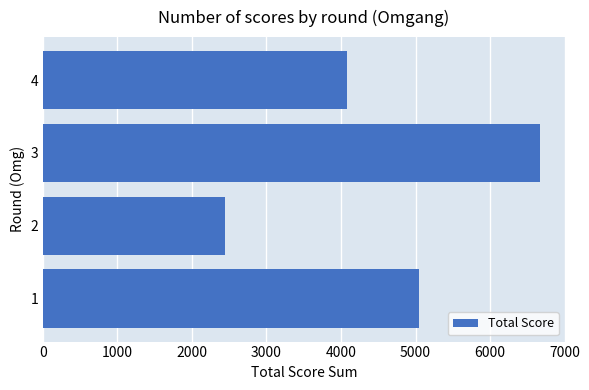

What is the greatest value displayed?

6670